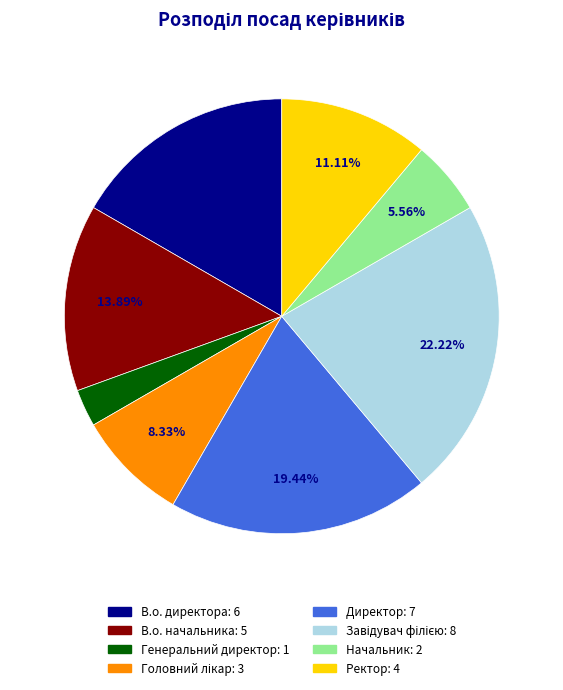

How many slices are in this pie chart?

8